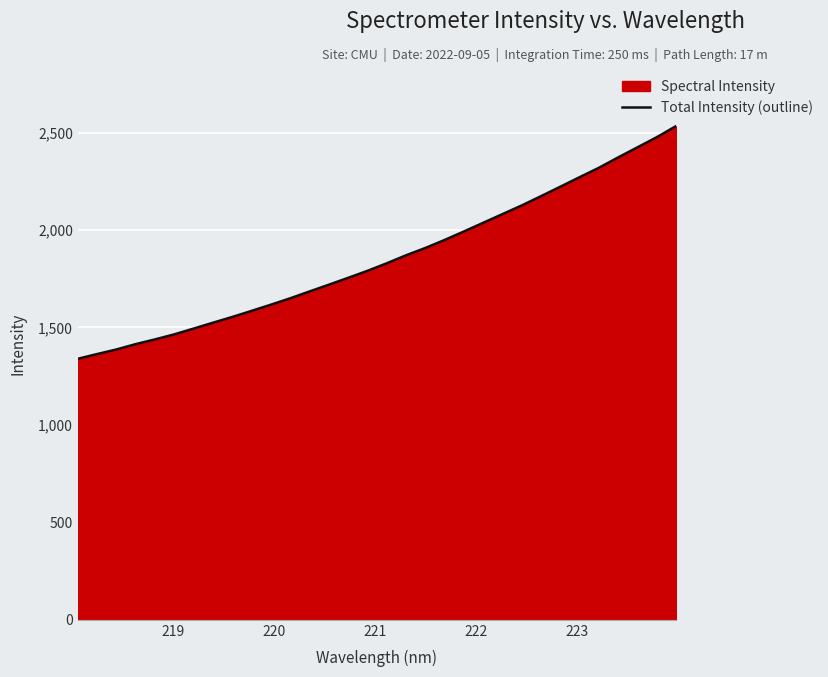

How many data points does each series have?

32